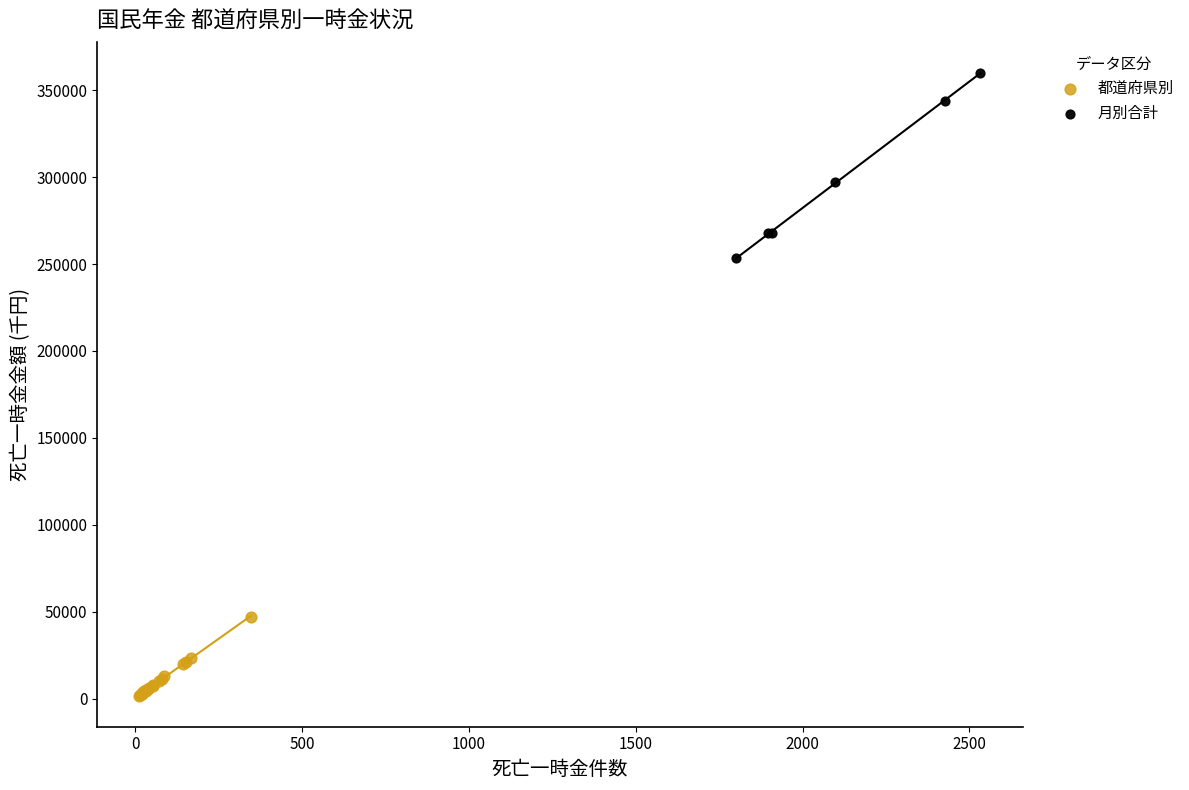

Which series has the largest Y range (max minus min)?

月別合計